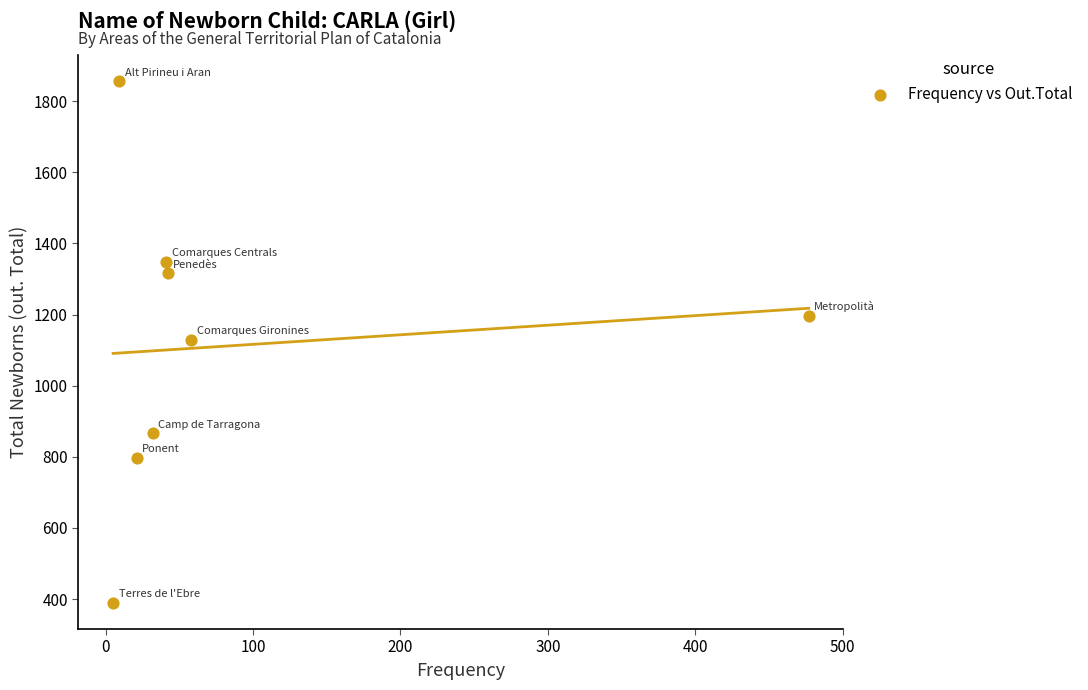

What is the average X value?

86